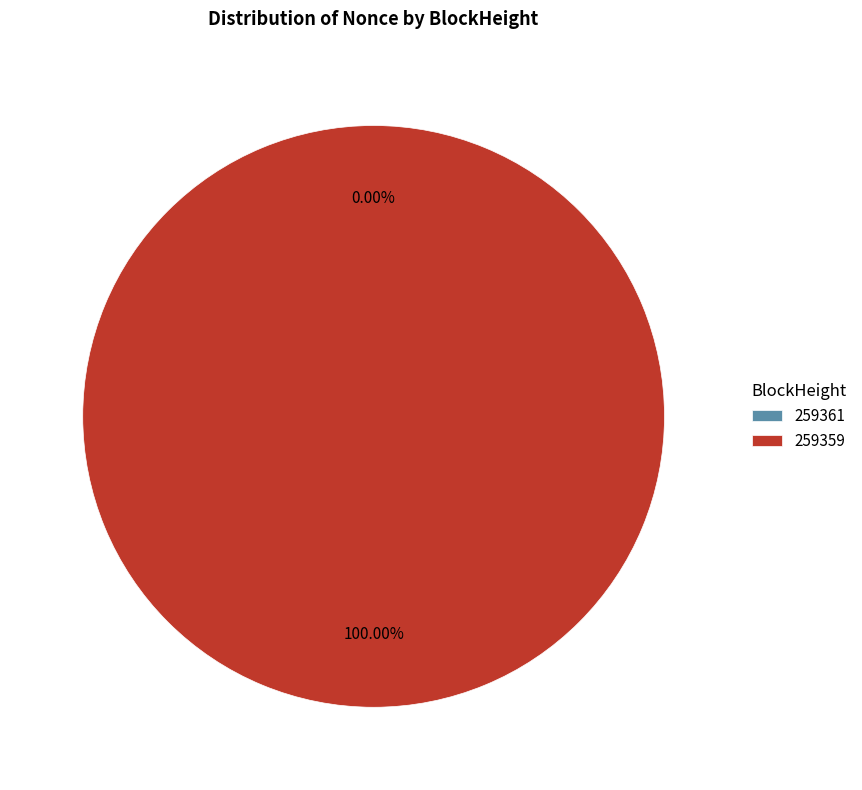

To the nearest percent, what portion does 259359 represent?

100%